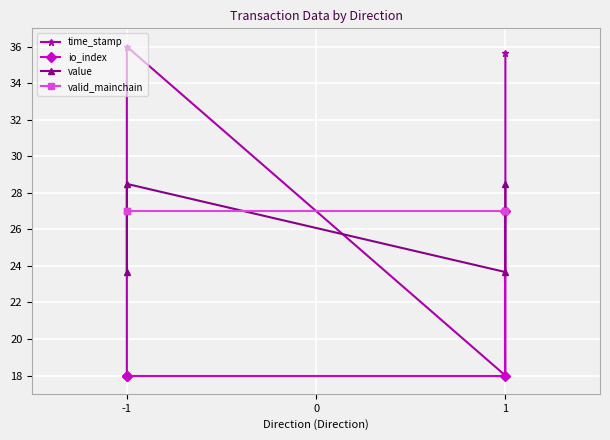

True or false: io_index has more than 1 points higher than both neighbors.

False